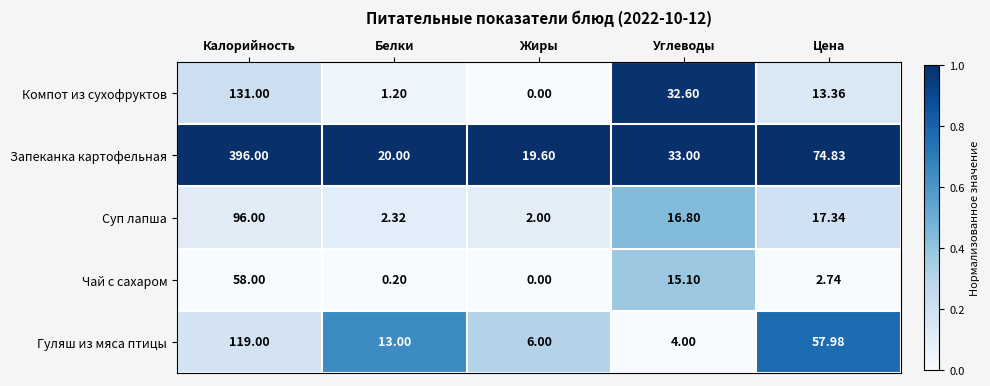

At how many categories does at least one series exceed 0?

5